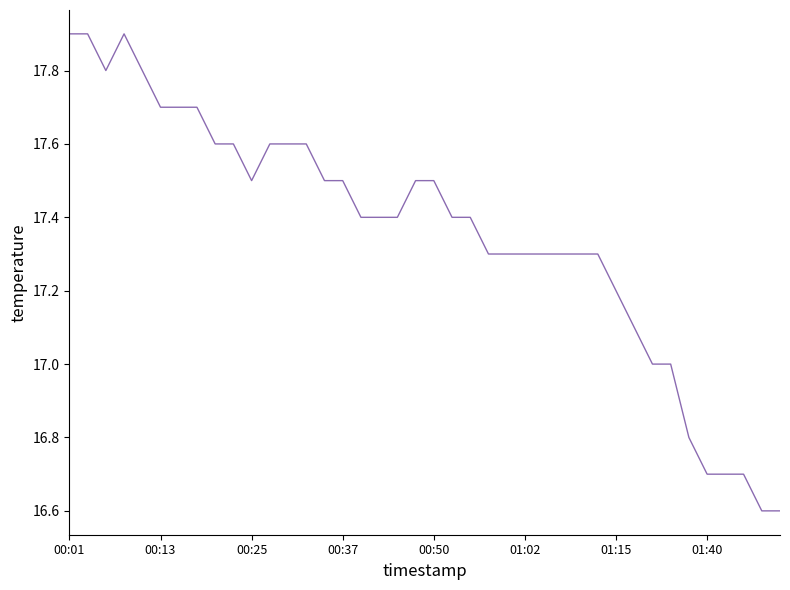

What is the minimum value shown in the chart?

16.6